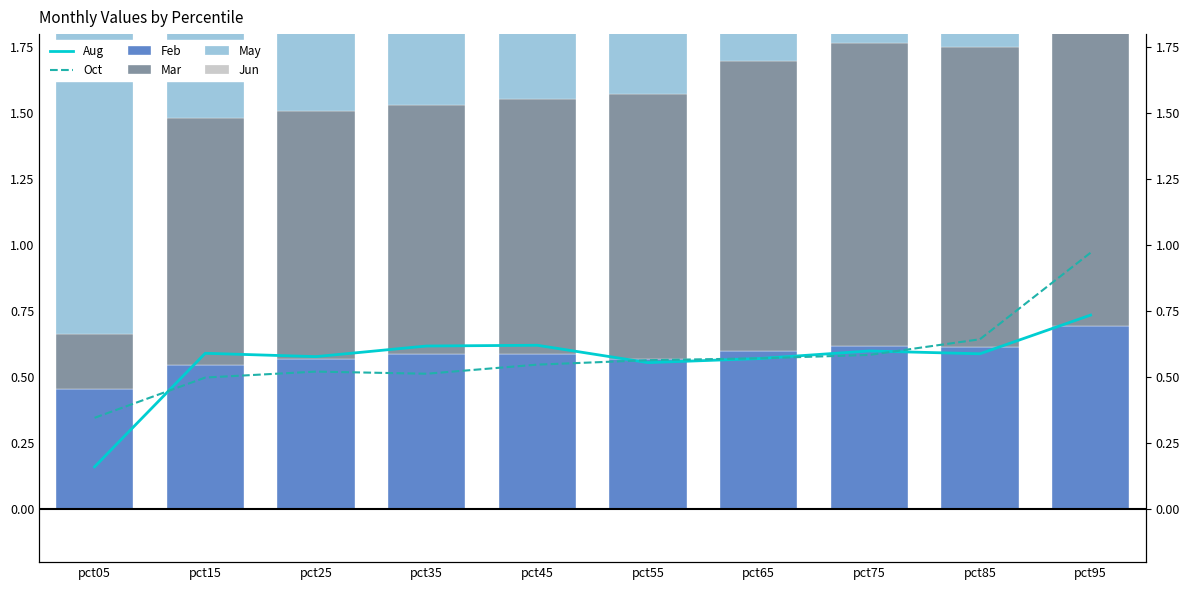

At how many categories does at least one series exceed 1?

10